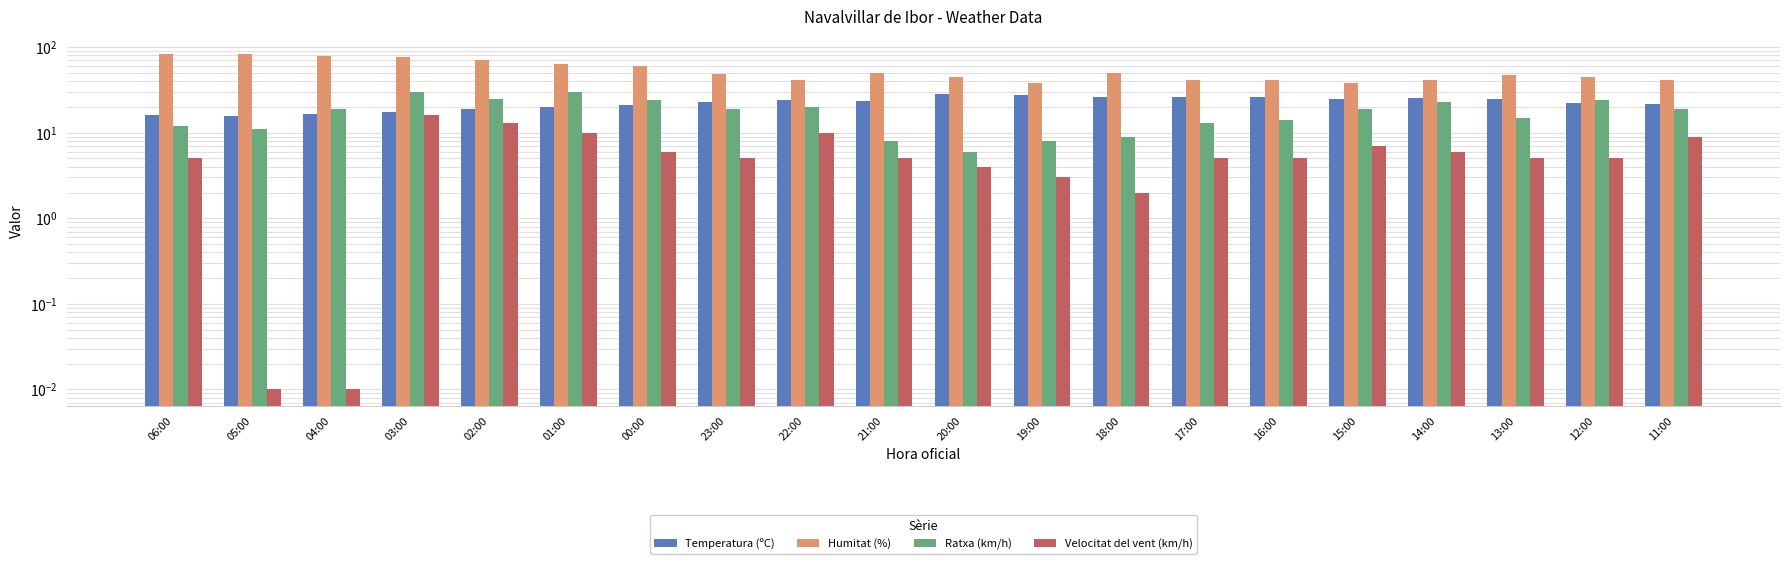

What position from the right is 20:00?

10